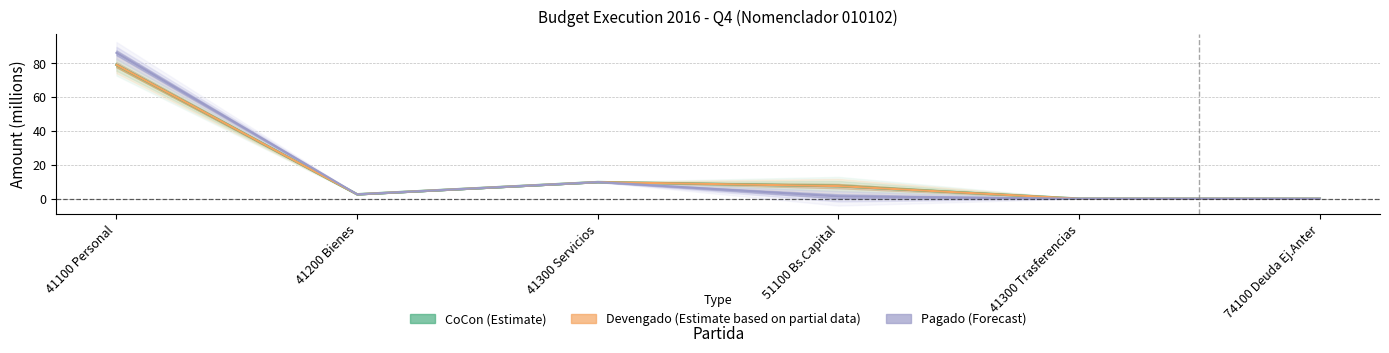

True or false: Devengado and ManPag intersect in this chart.

False